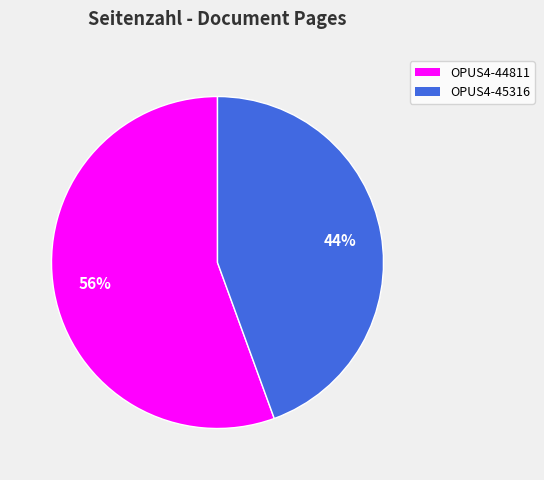

Which category has the biggest portion of the pie?

OPUS4-44811